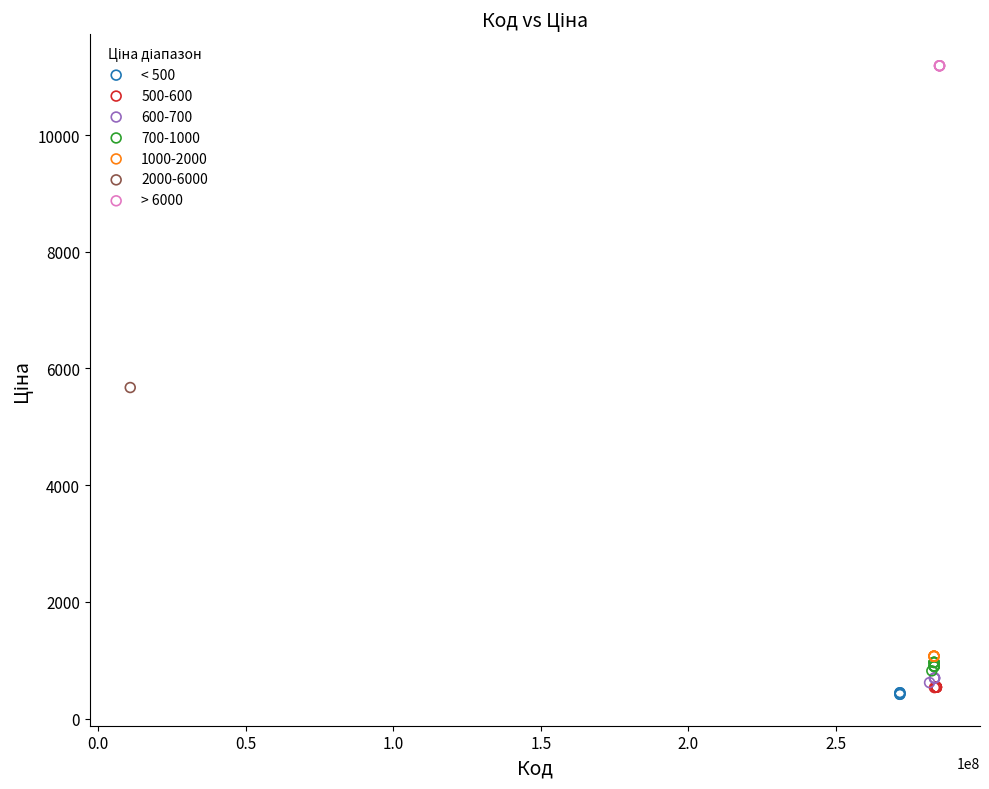

What are all the series names shown in the legend?

< 500, 500-600, 600-700, 700-1000, 1000-2000, 2000-6000, > 6000